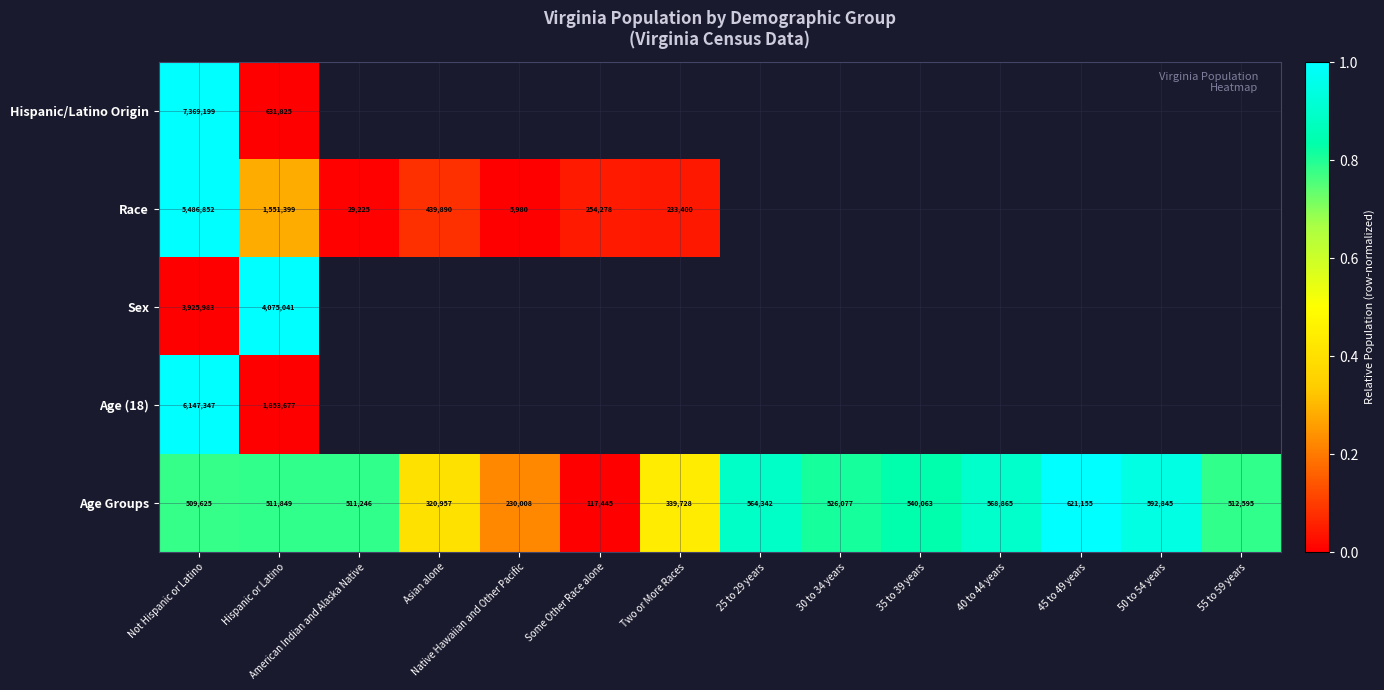

What is the sum of the Age Groups values at Asian alone and 55 to 59 years?

833552